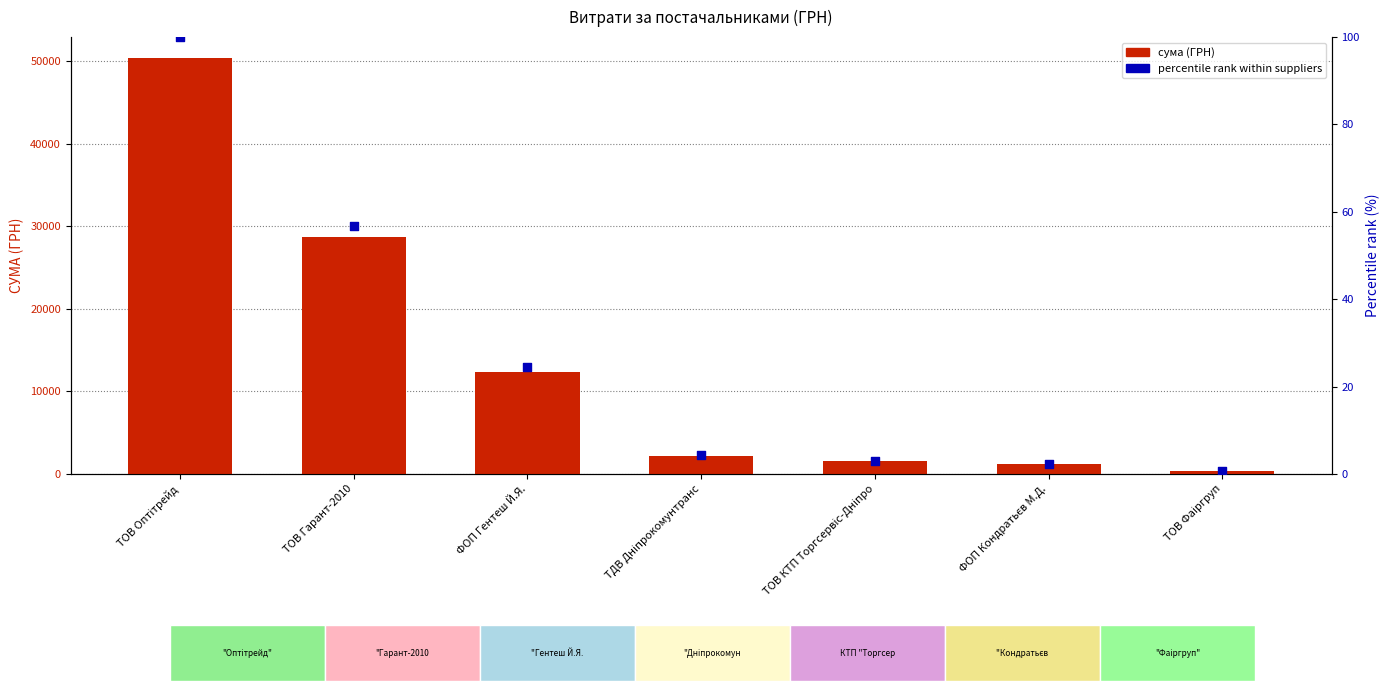

What is the total value across all series at ТОВ Гарант-2010?

28718.9